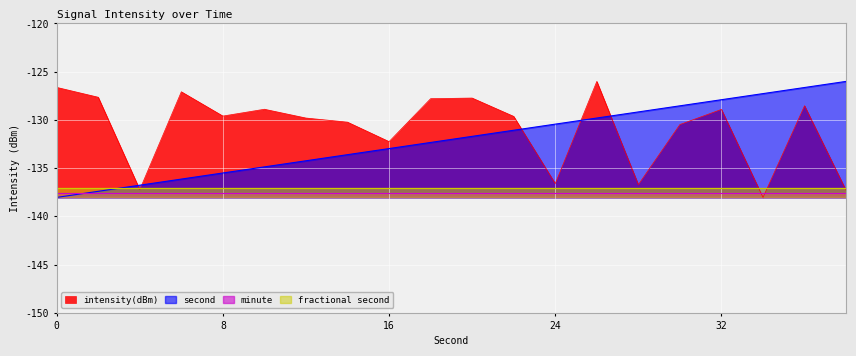

The value of second at 18 is -132.3. True or false?

True